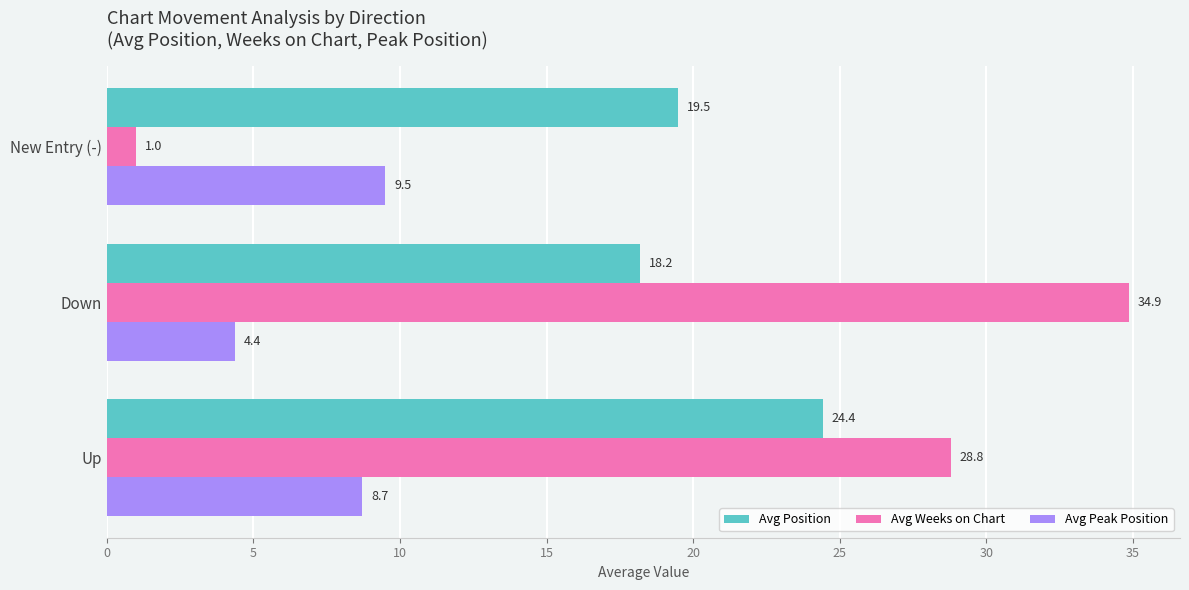

What are all the series names shown in the legend?

Avg Position, Avg Weeks on Chart, Avg Peak Position